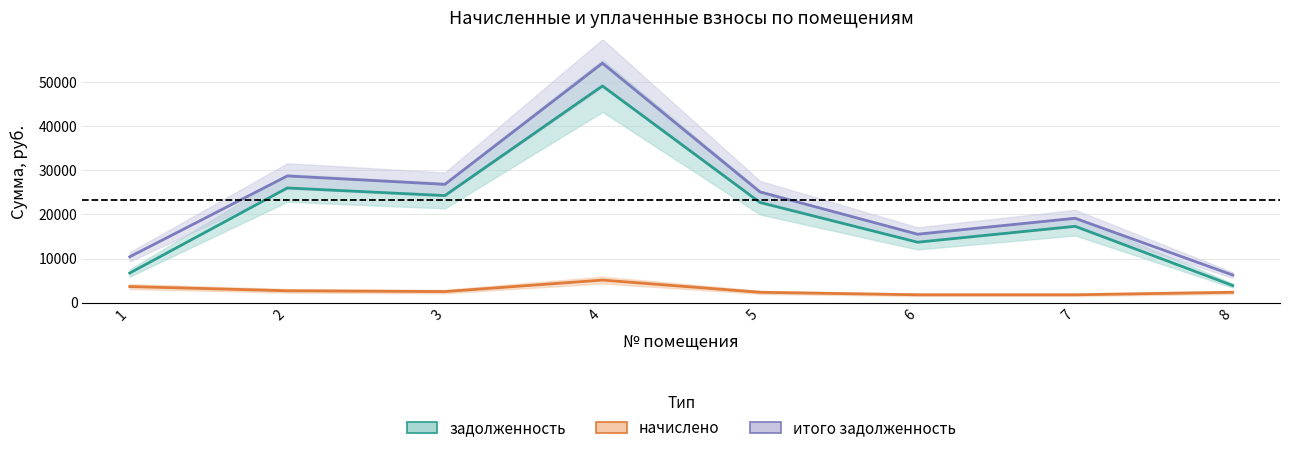

Is the value of задолженность at 1 greater than the value of начислено at 5?

Yes